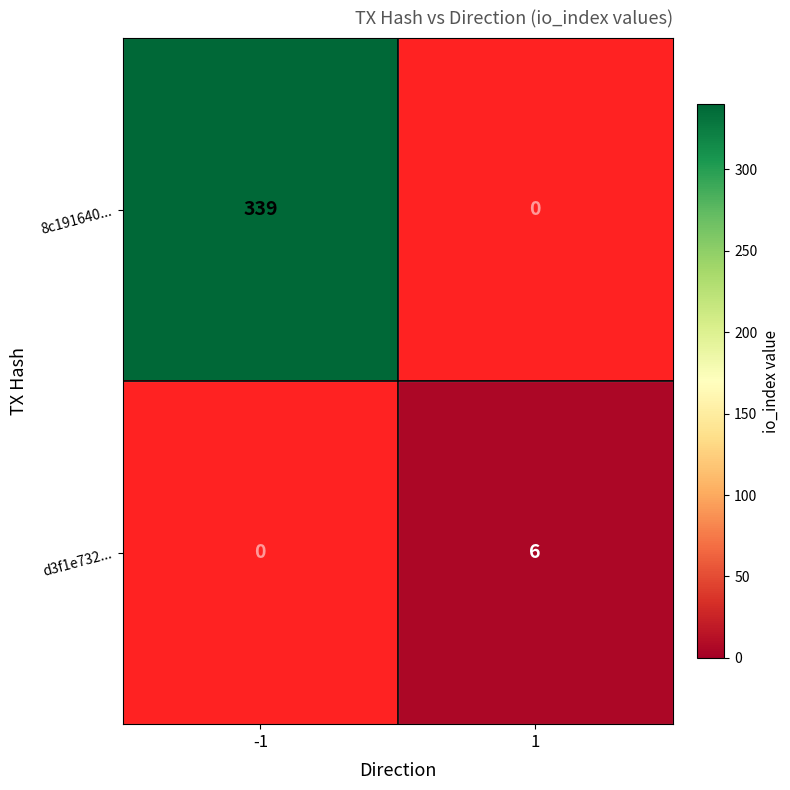

What is the sum of the 8c191640... values at 1 and -1?

339